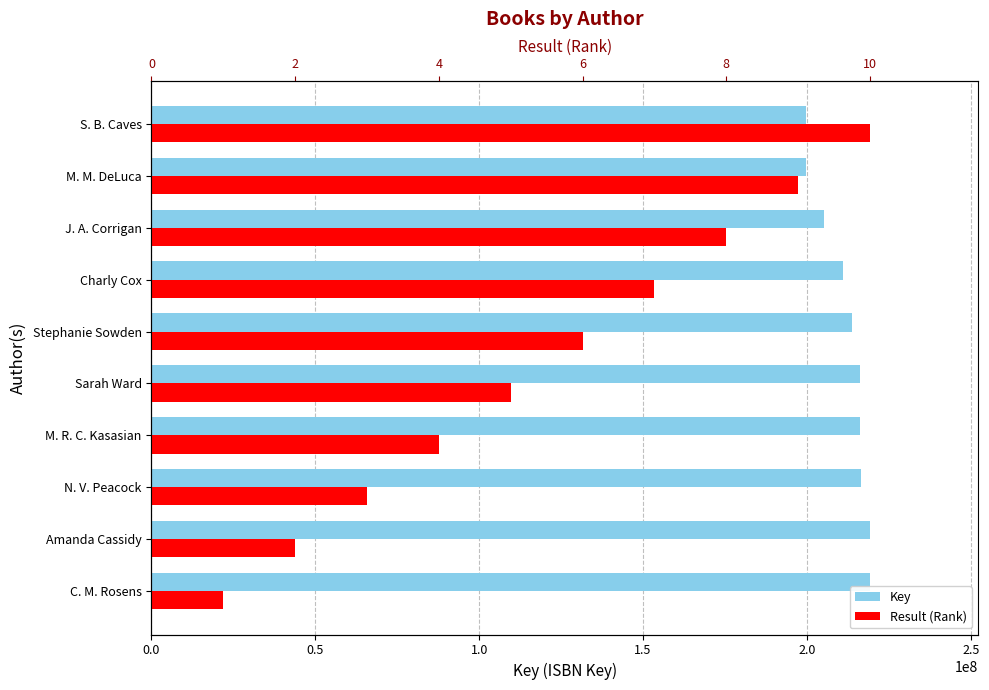

Rank the series at S. B. Caves from highest to lowest value.

Key, Result (Rank)